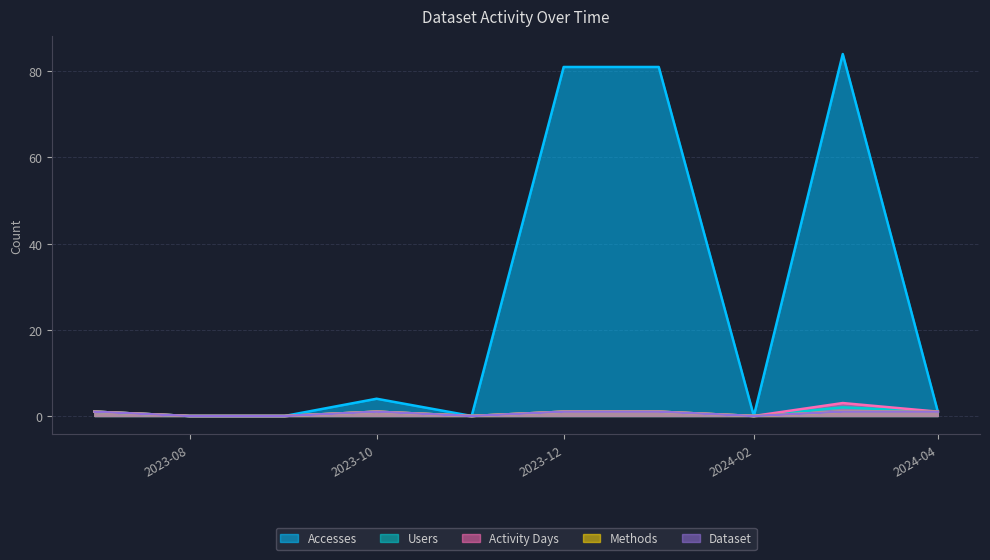

True or false: Methods and Activity Days intersect in this chart.

False